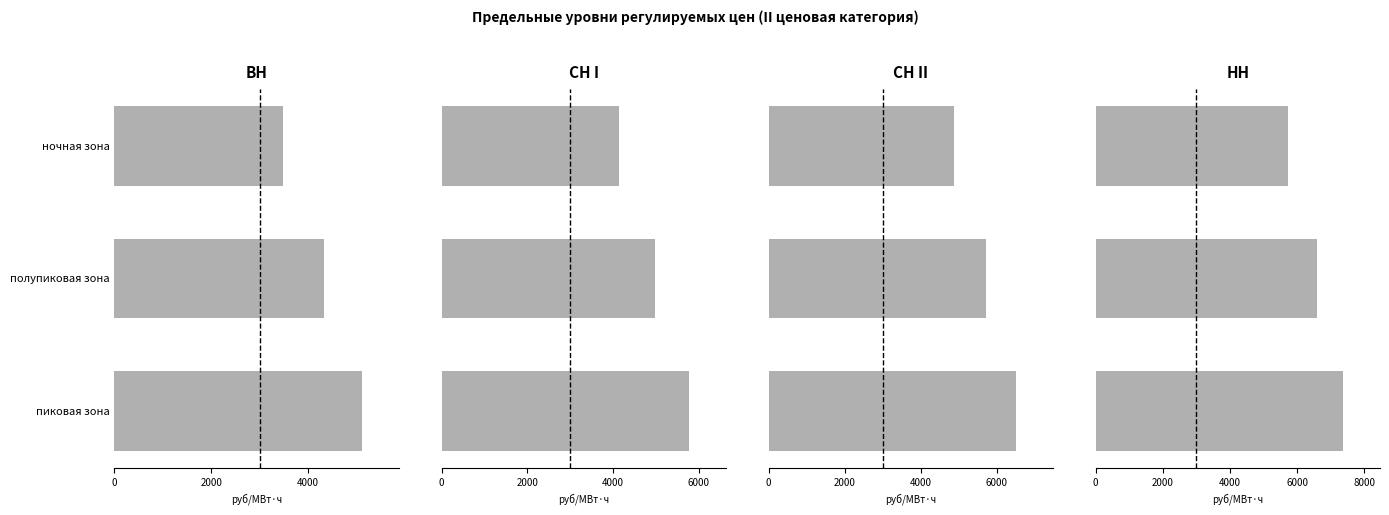

What is the total value across all series at пиковая зона?

24742.7